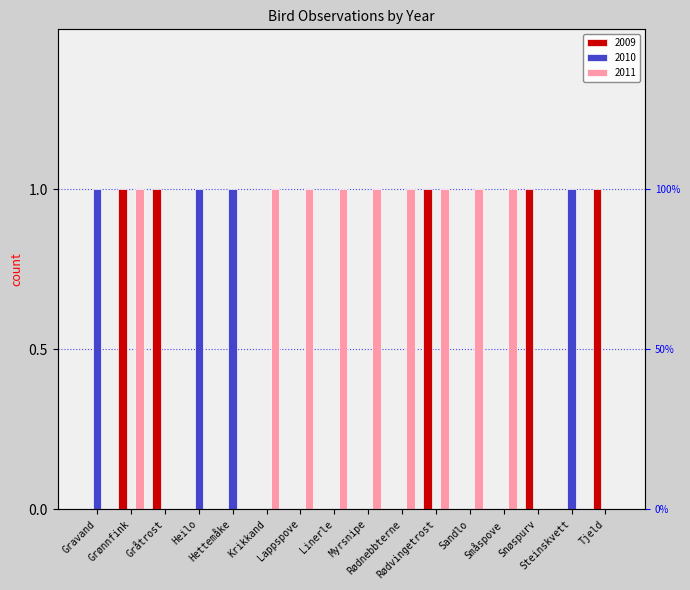

Which category has the highest value in the 2009 series?

Grønnfink